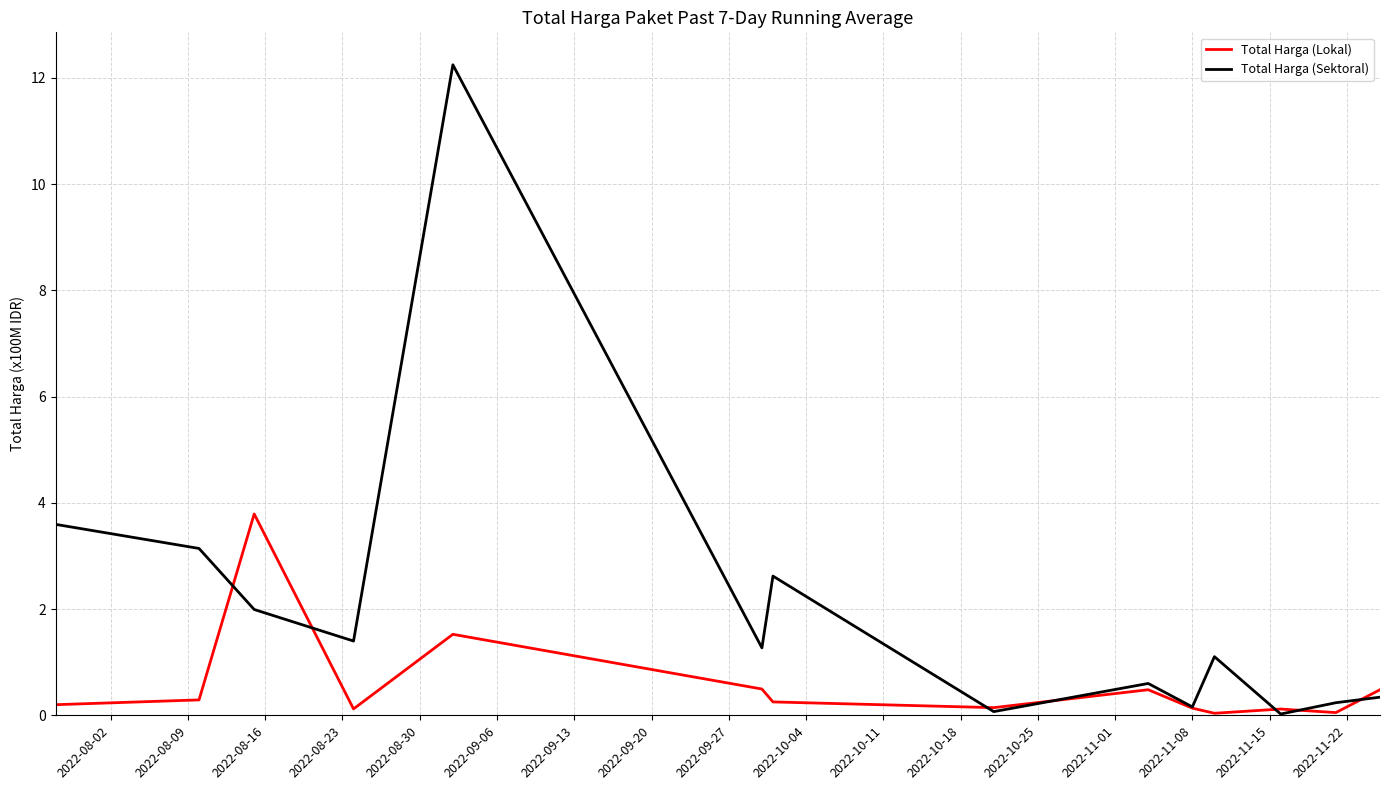

Rank the series by their maximum value, from lowest to highest.

Total Harga (Lokal), Total Harga (Sektoral)